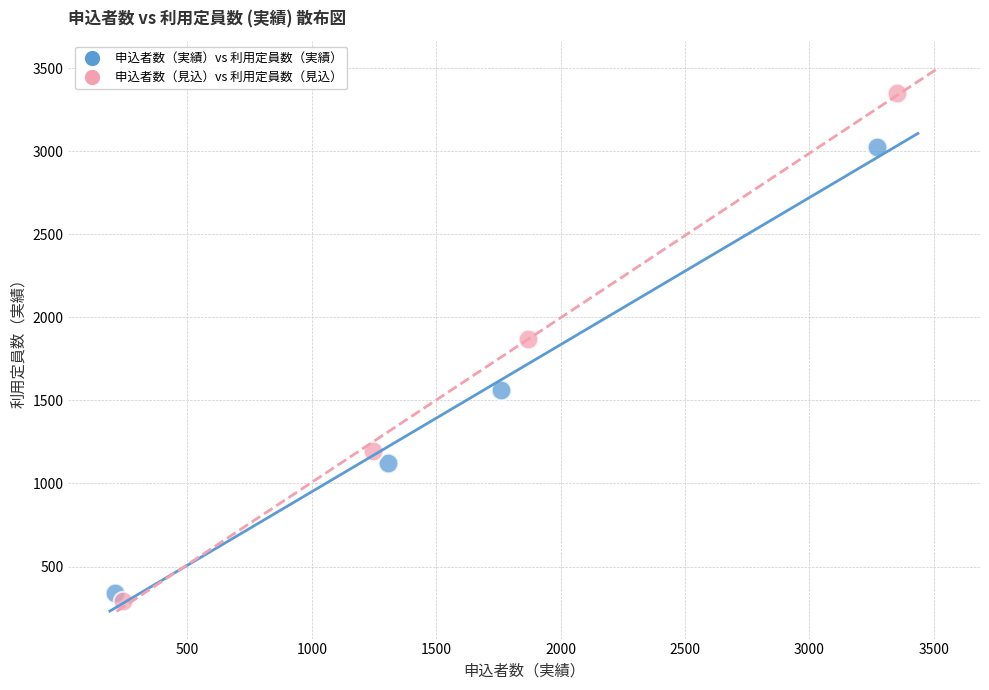

Which series reaches the maximum Y coordinate?

申込者数（見込）vs 利用定員数（見込）